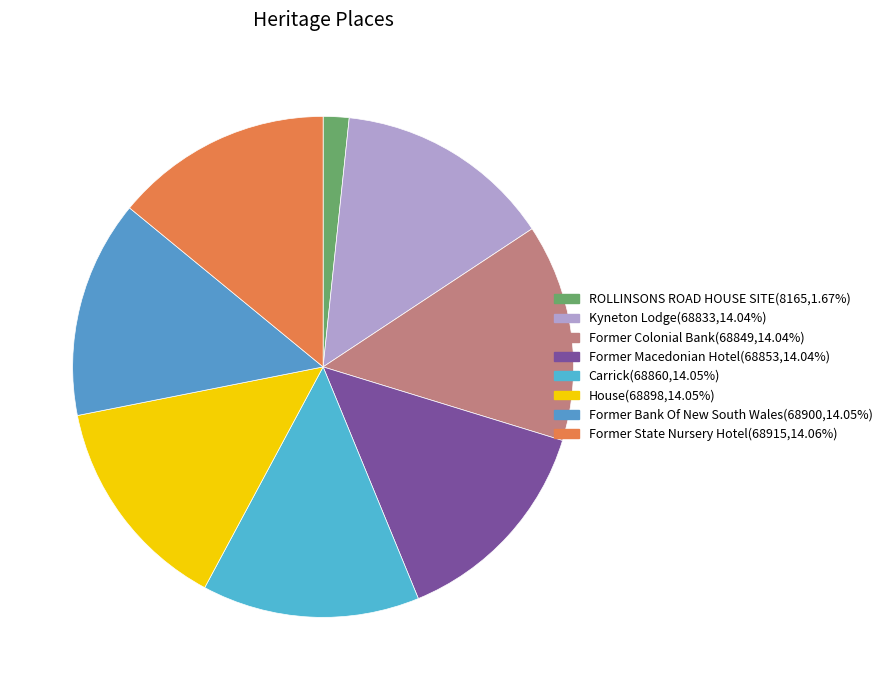

To the nearest percent, what portion does Former Macedonian Hotel represent?

14%